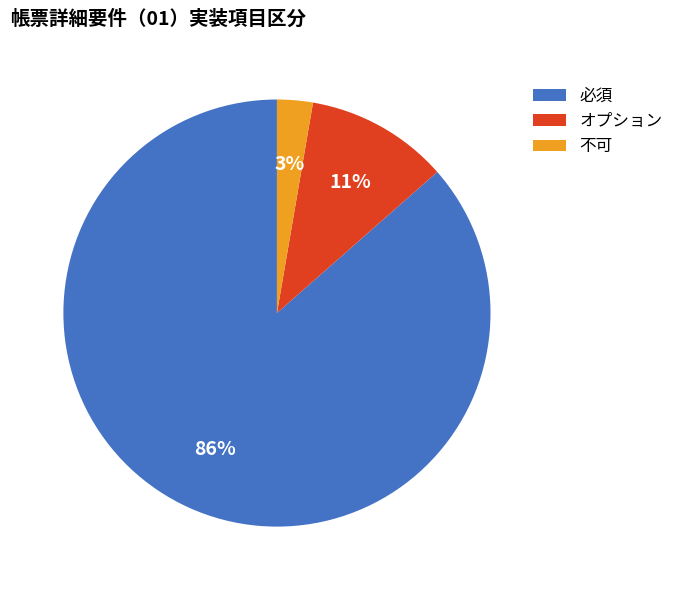

Which has a higher value, 不可 or 必須?

必須